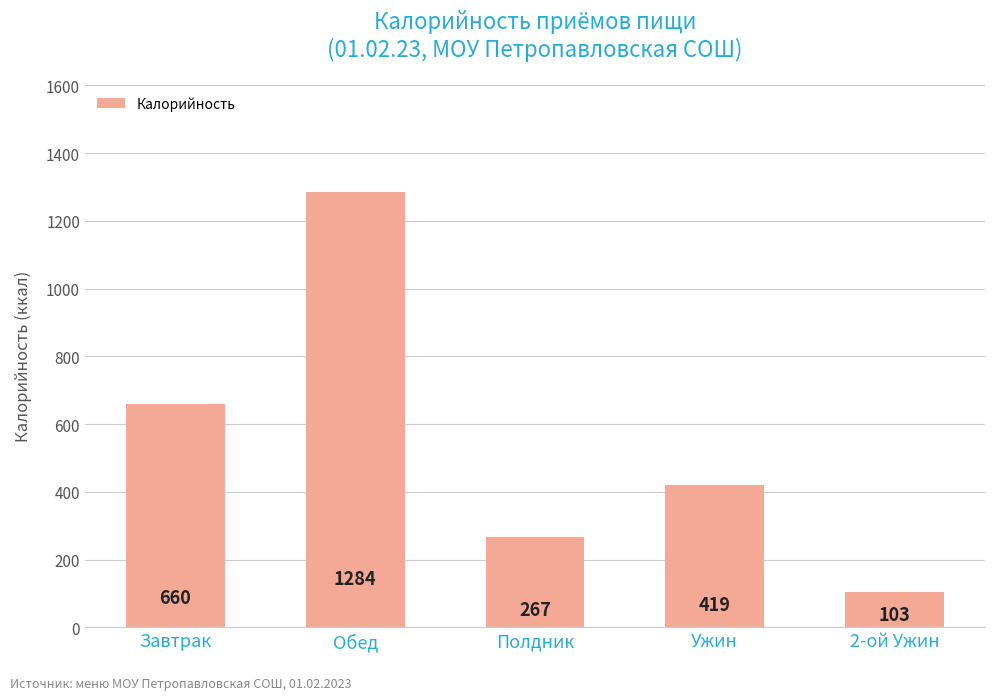

What is the average value?

547